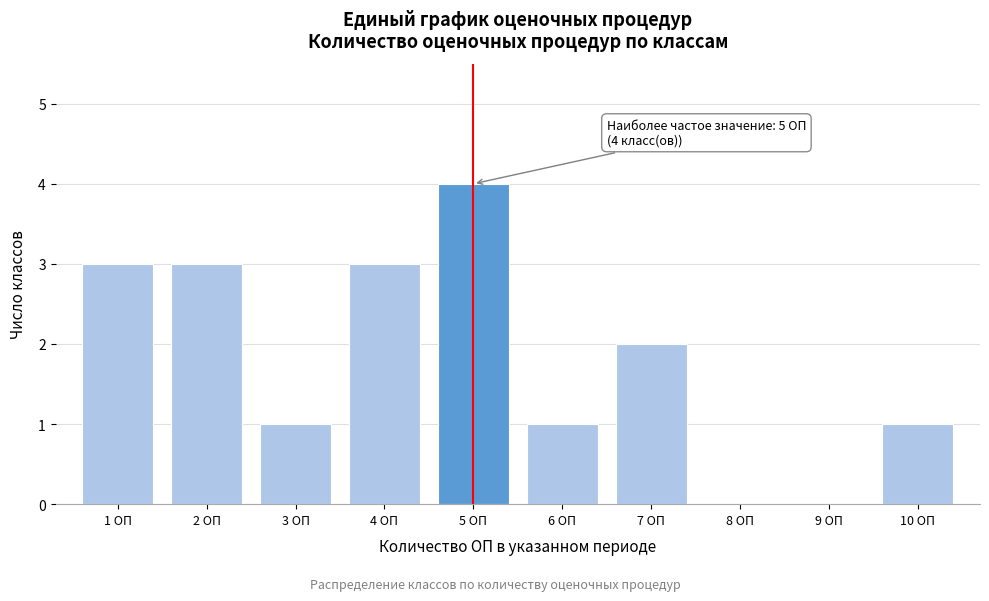

Which range on the x-axis has the tallest bar?

4.5 to 5.5